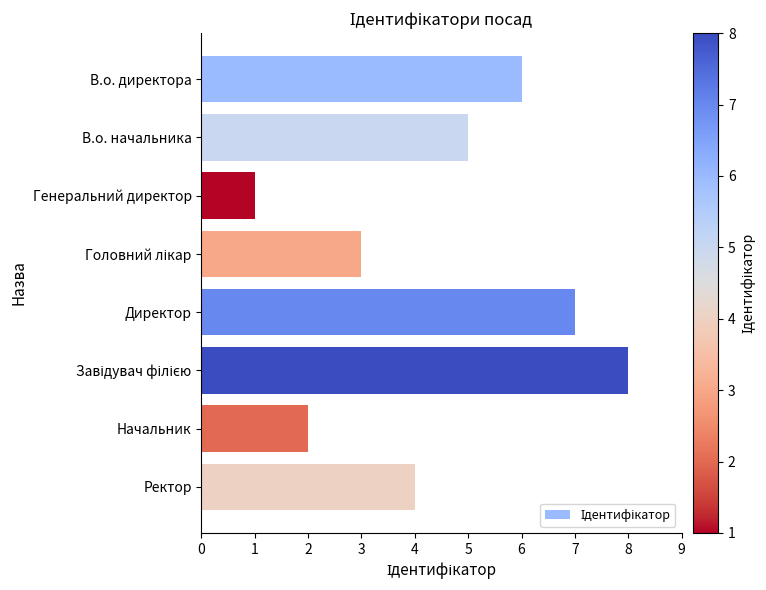

What is the smallest value displayed?

1